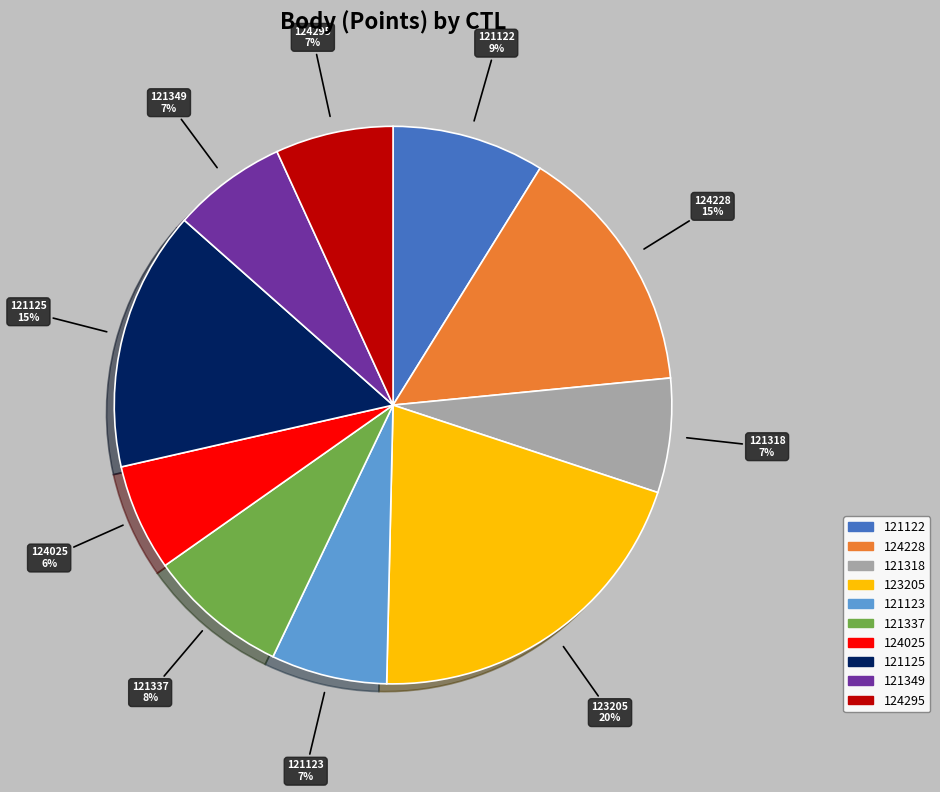

Does 121122 account for over 50% of the chart?

No